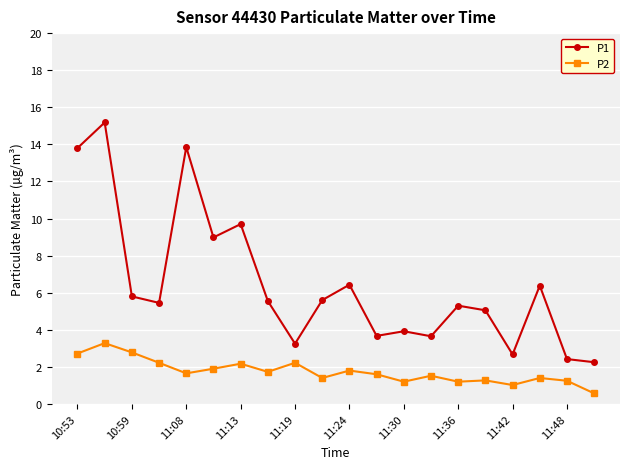

True or false: P2 and P1 intersect in this chart.

False